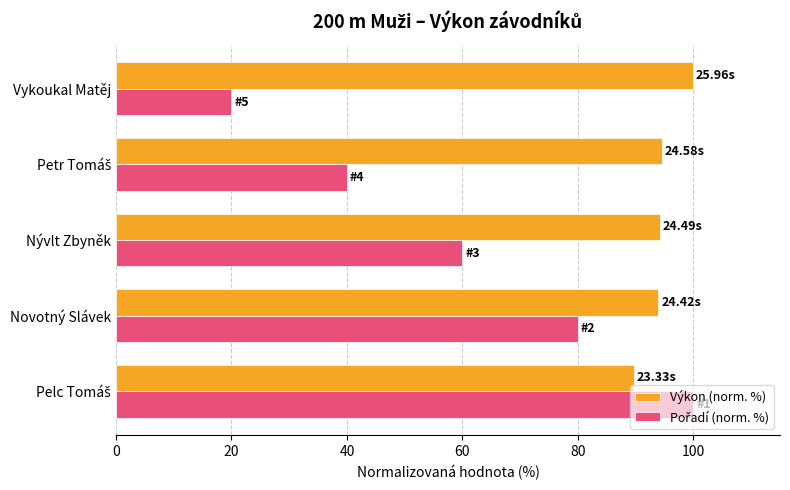

Which series has the largest total across all categories?

Výkon (norm. %)